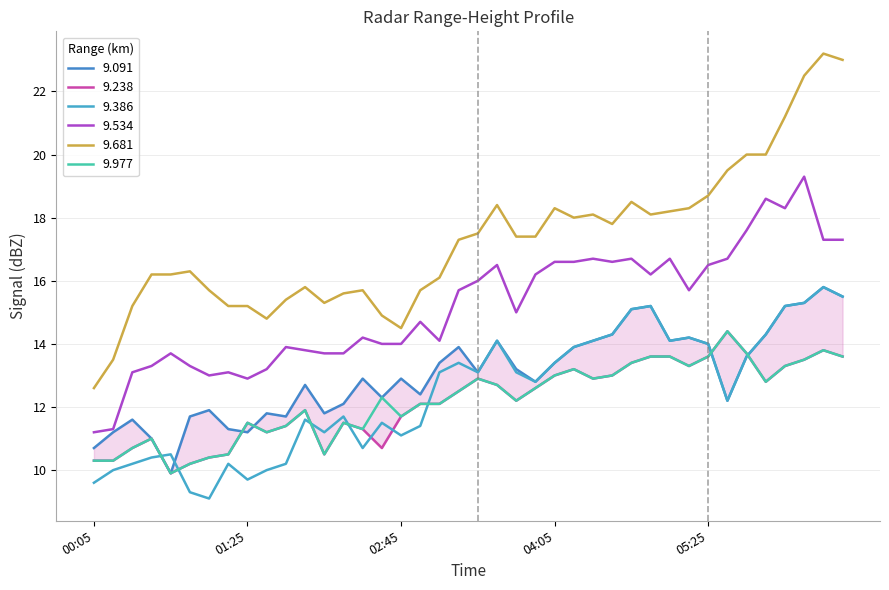

True or false: 9.386 and 9.681 intersect in this chart.

False